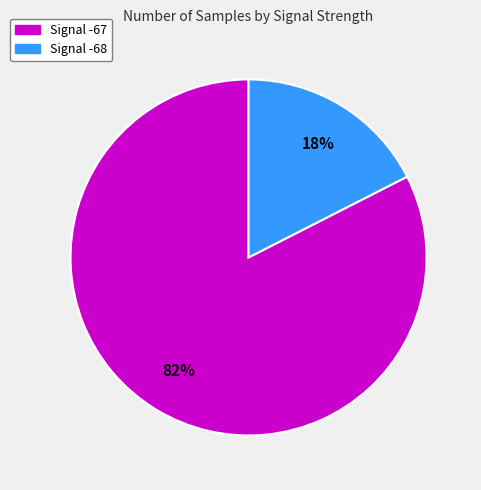

Between Signal -68 and Signal -67, which is larger?

Signal -67